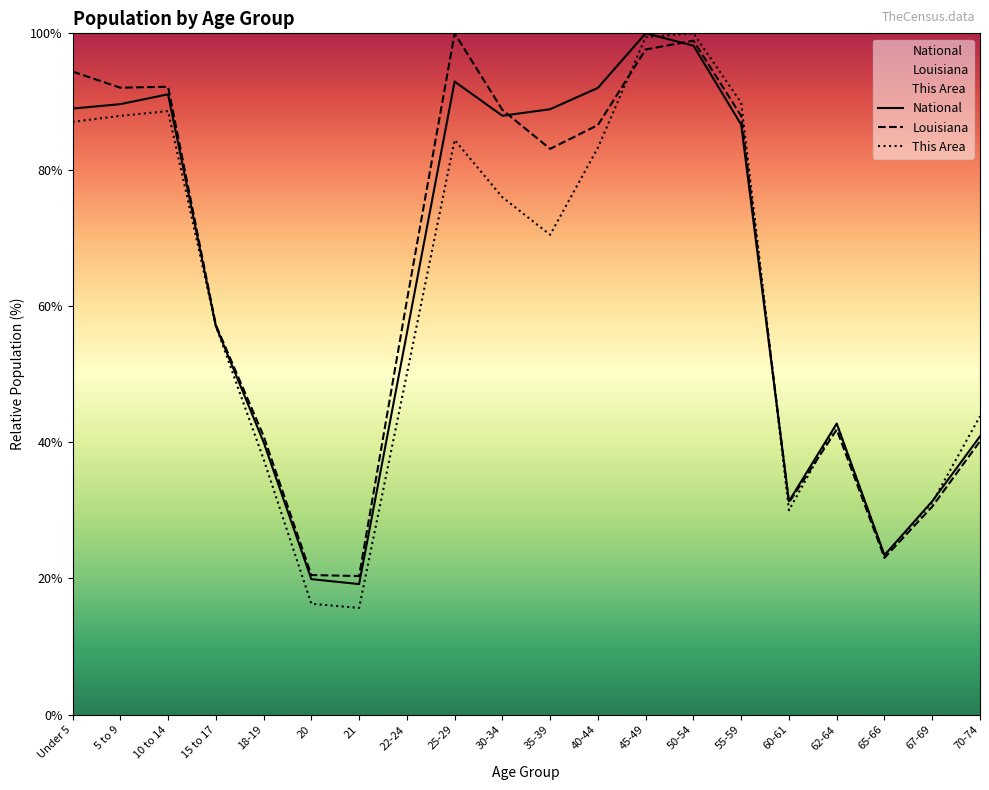

What is the sum of the Louisiana values at 18-19 and 25-29?

140.9